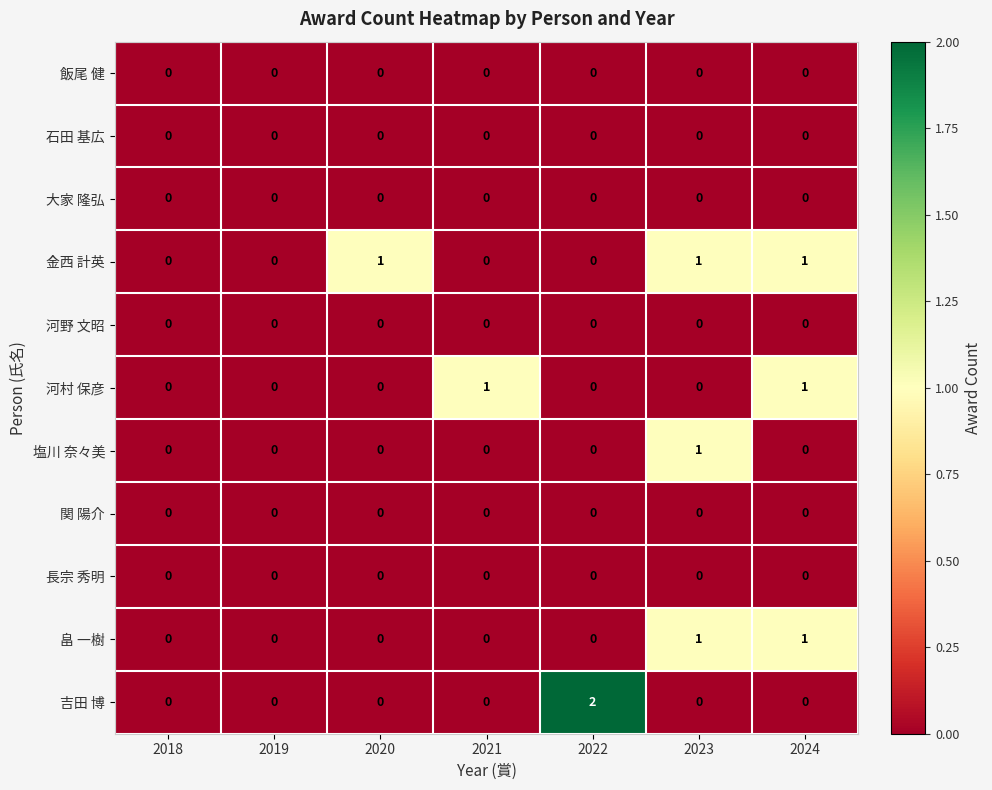

What is the total value across all series at 2021?

1